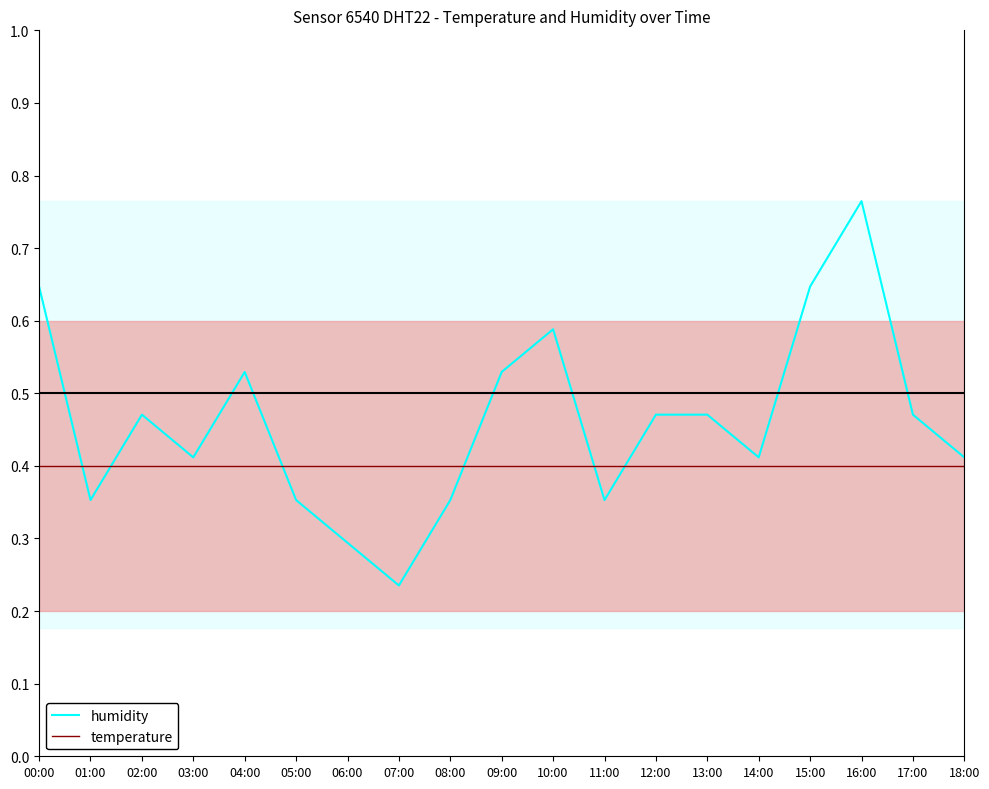

How many lines are shown in the chart?

2